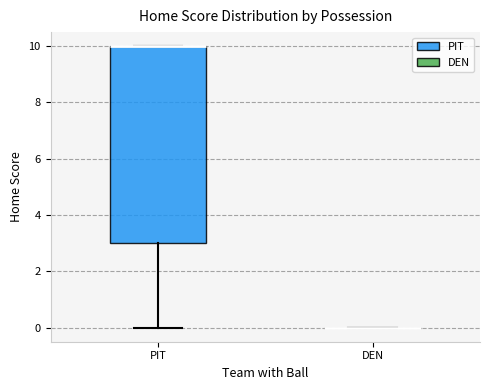

Which box is the tallest, from its lower edge to its upper edge?

PIT